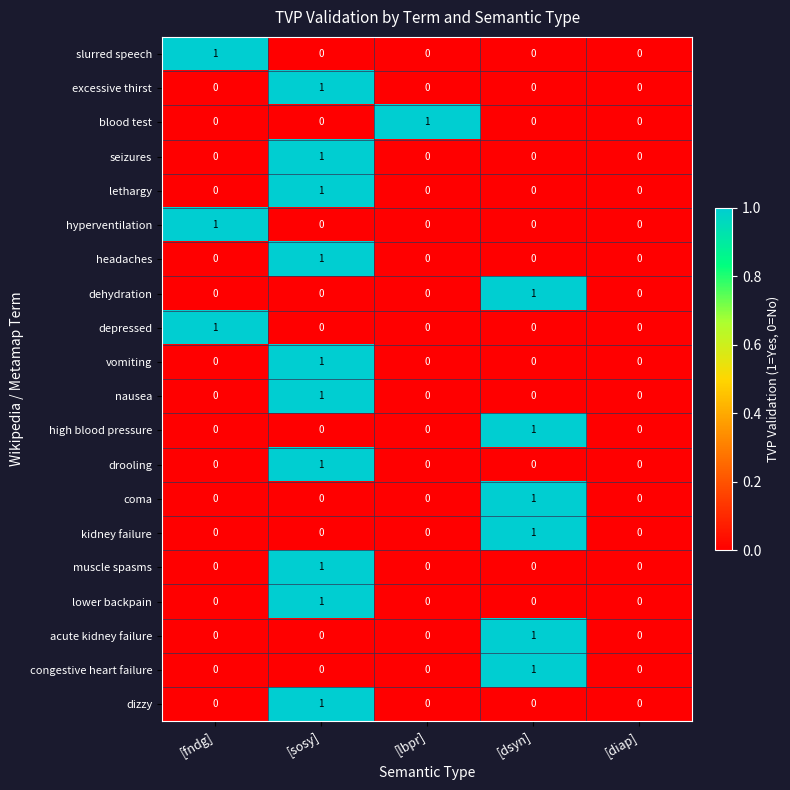

What is the total value across all series at [dsyn]?

6